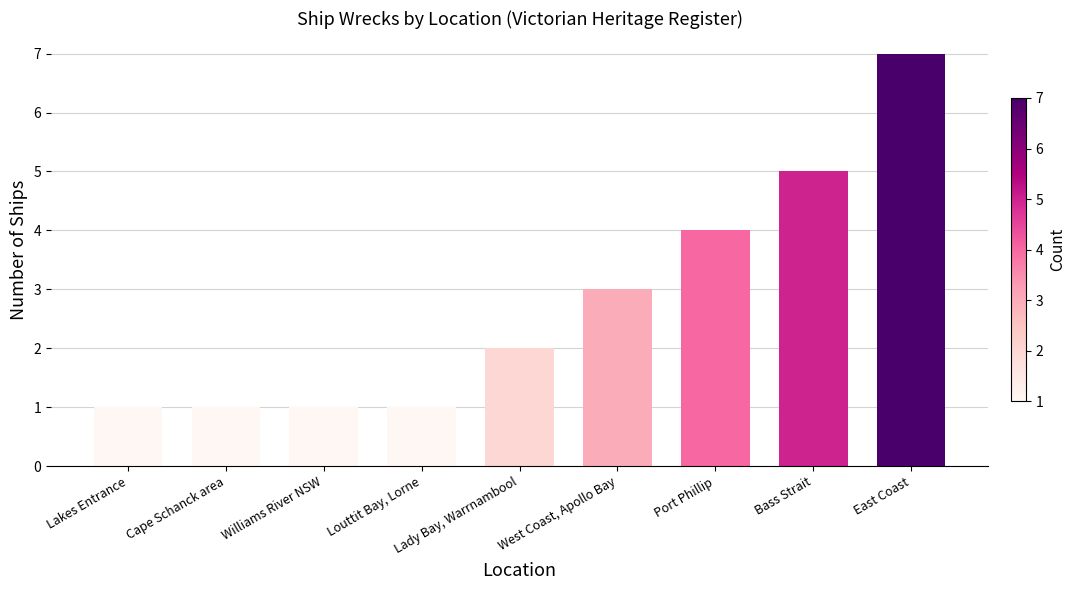

Approximately how many times larger is the value at Lady Bay, Warrnambool compared to Cape Schanck area?

2.0